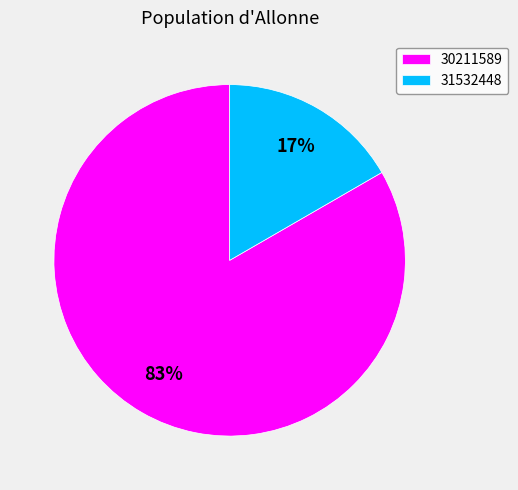

Count the number of slices in the pie.

2